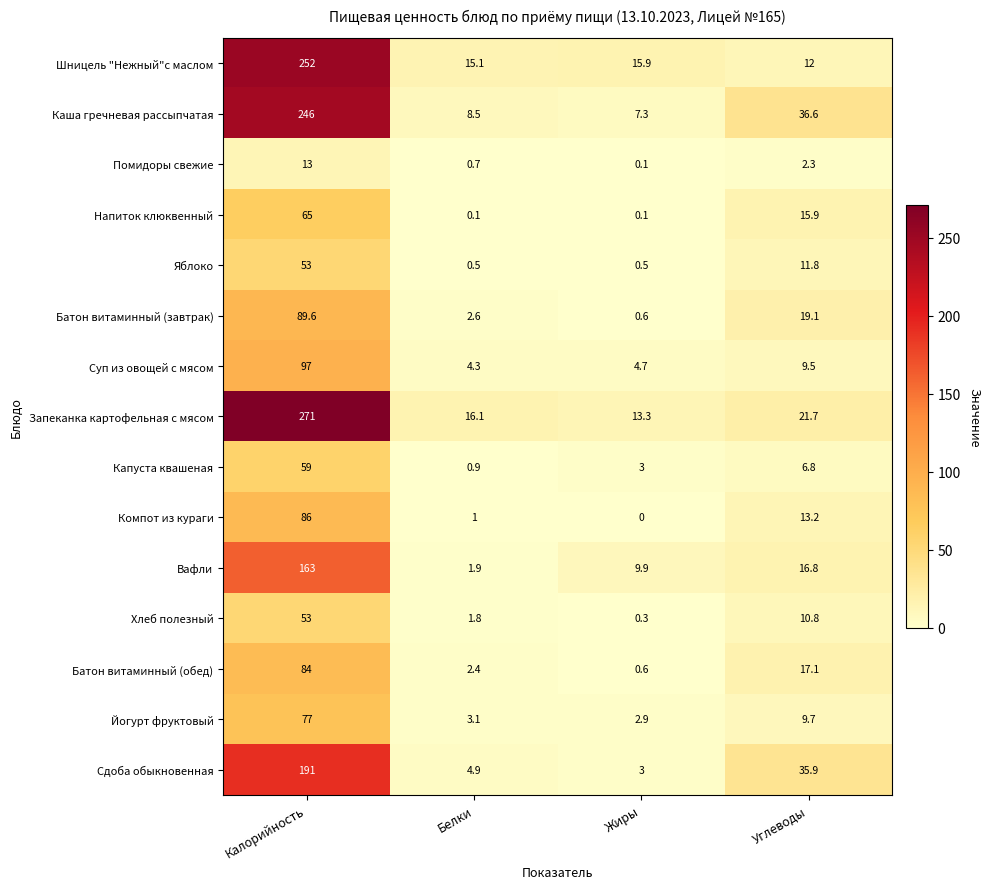

At which category is the sum across all series the highest?

Калорийность